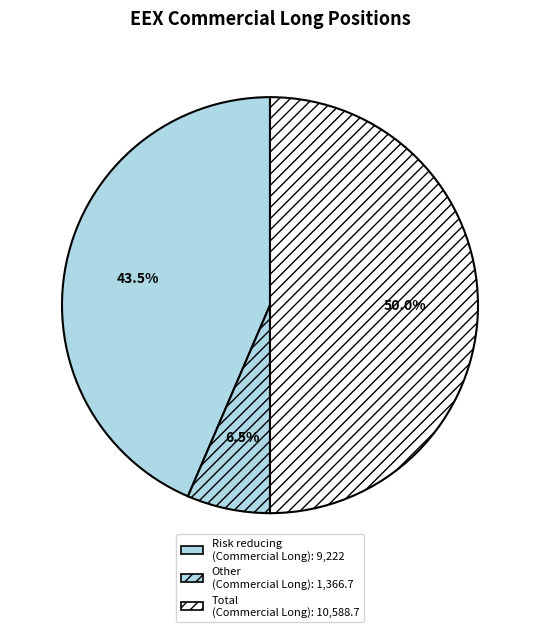

How many segments does this pie chart have?

3